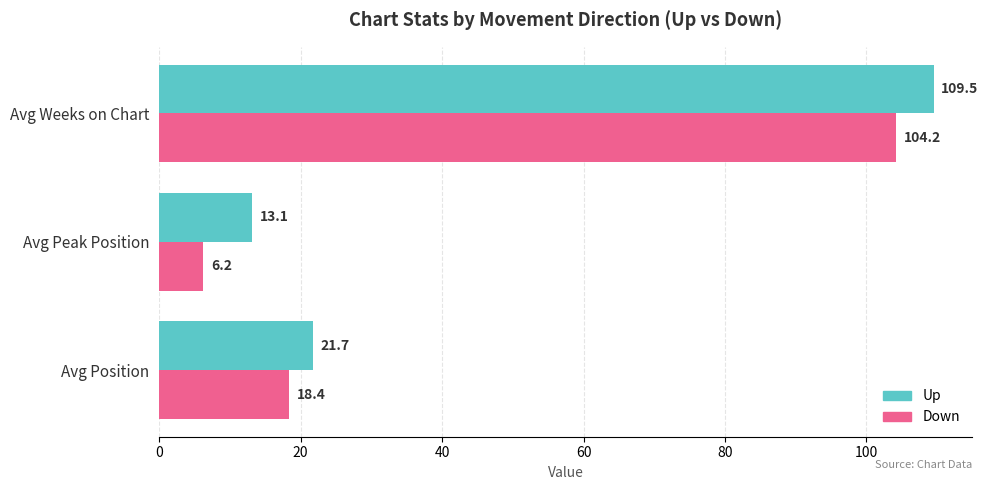

What are all the series names shown in the legend?

Up, Down